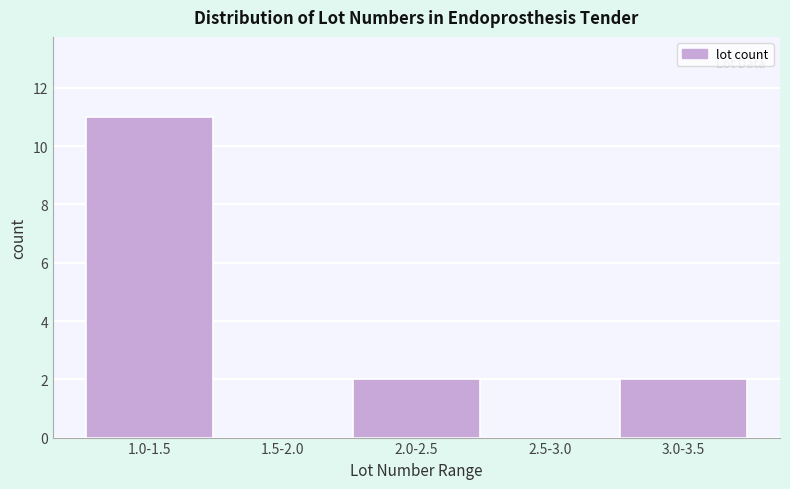

Reading left to right, transcribe all the data shown in this chart.

1.0-1.5=11	1.5-2.0=0	2.0-2.5=2	2.5-3.0=0	3.0-3.5=2